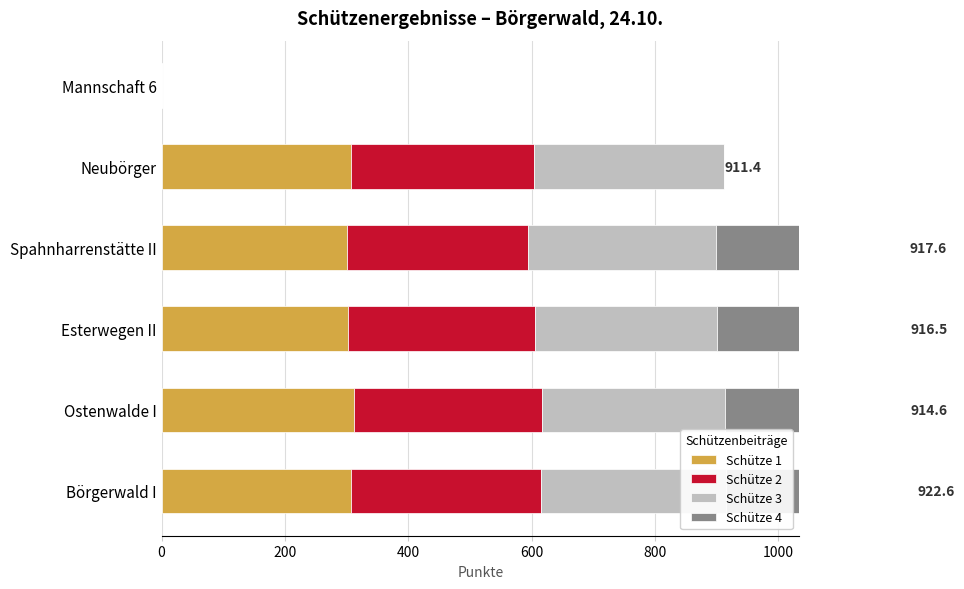

How many values in Schütze 4 are above zero?

4